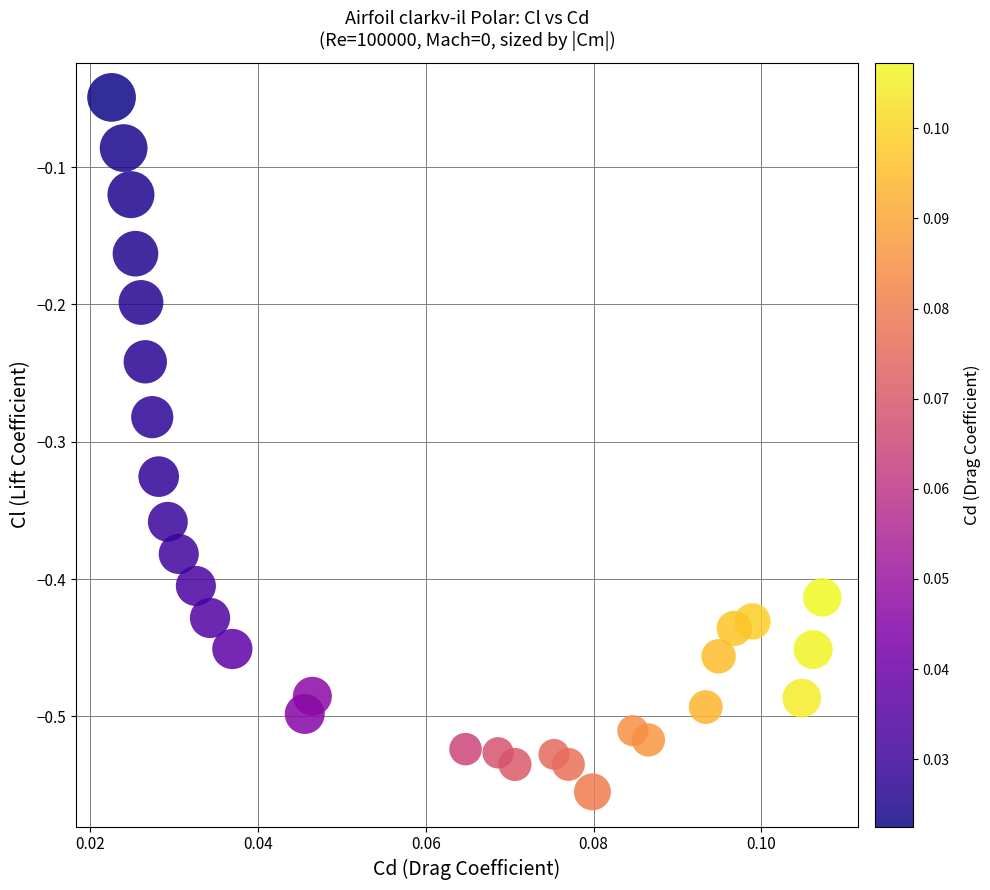

What is the range of Y values (max minus min)?

0.5